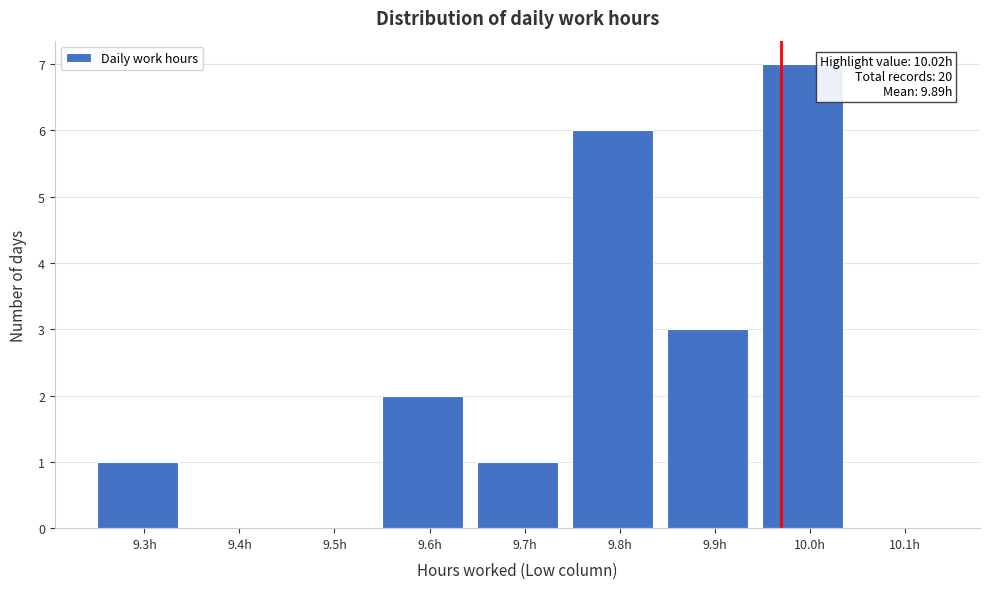

Reading right to left, transcribe all the data shown in this chart.

10.1h=0	10.0h=7	9.9h=3	9.8h=6	9.7h=1	9.6h=2	9.5h=0	9.4h=0	9.3h=1